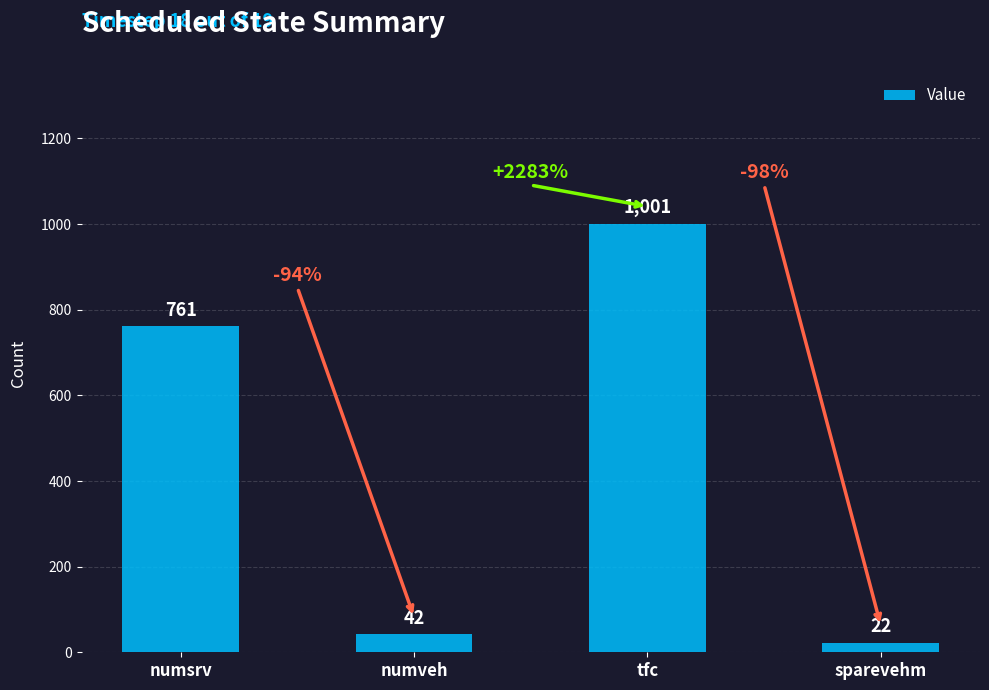

What is the label of the 3rd bar from the left?

tfc